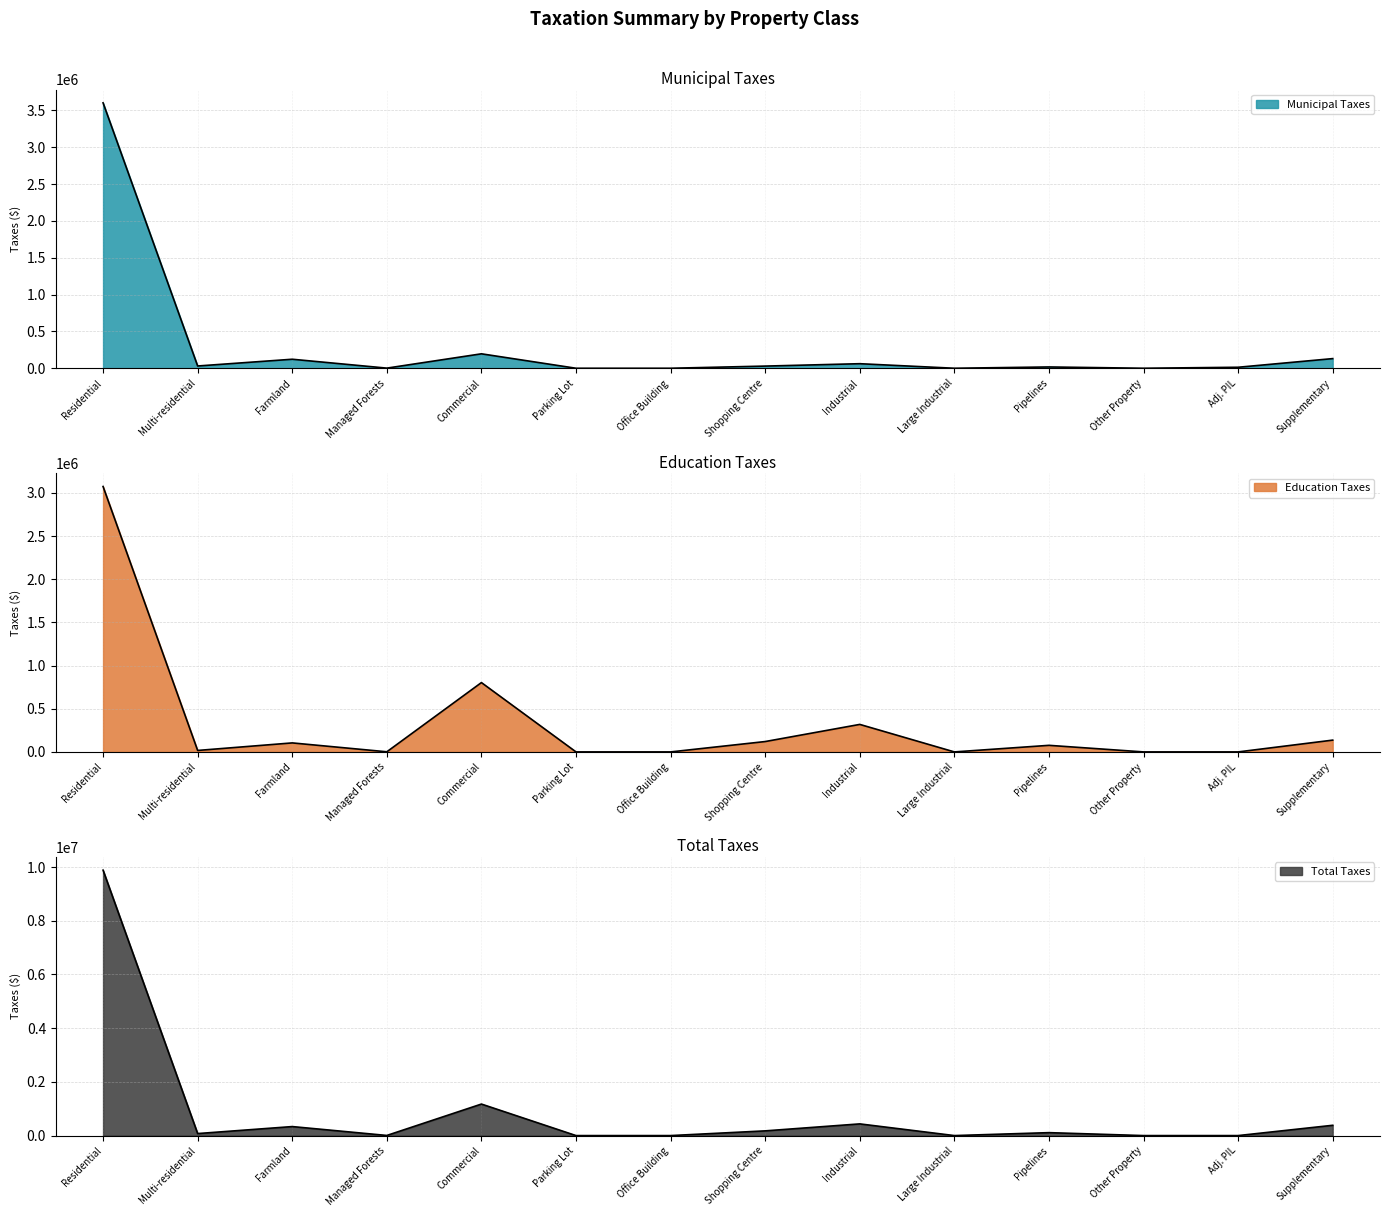

Is it true that Education Taxes equals 0 at Office Building?

True